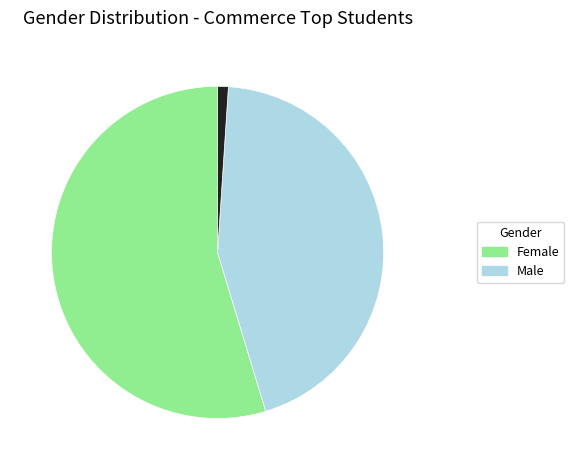

Is there any slice that represents more than half of the pie?

Yes